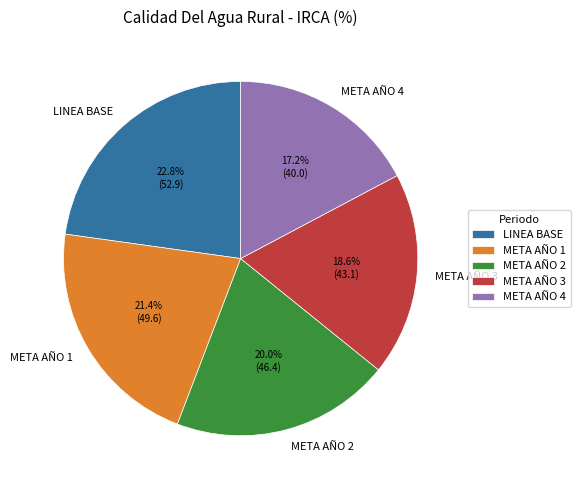

How many segments does this pie chart have?

5